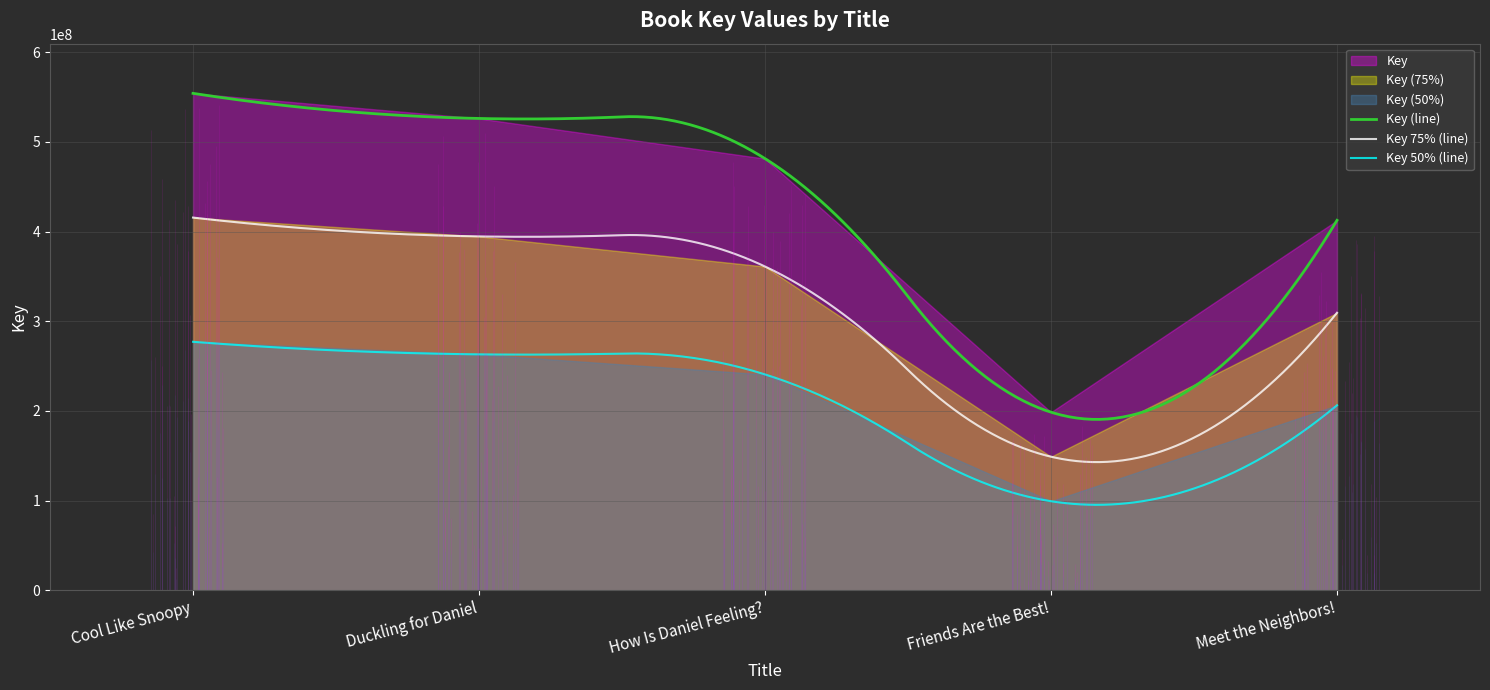

How many data points are less than 481384407?

2